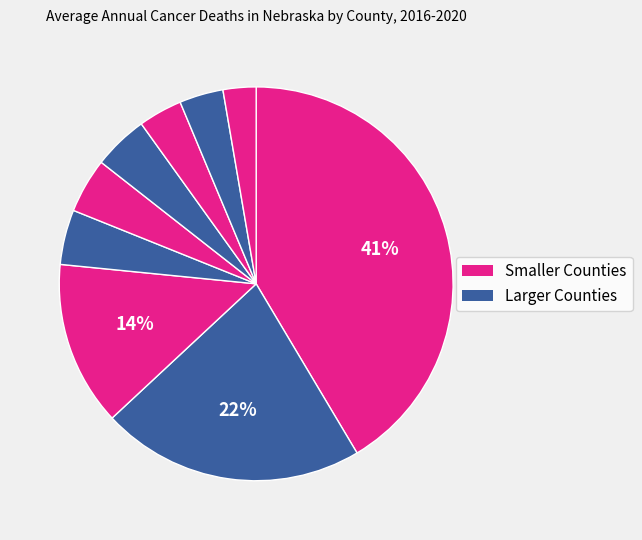

Count the number of slices in the pie.

9